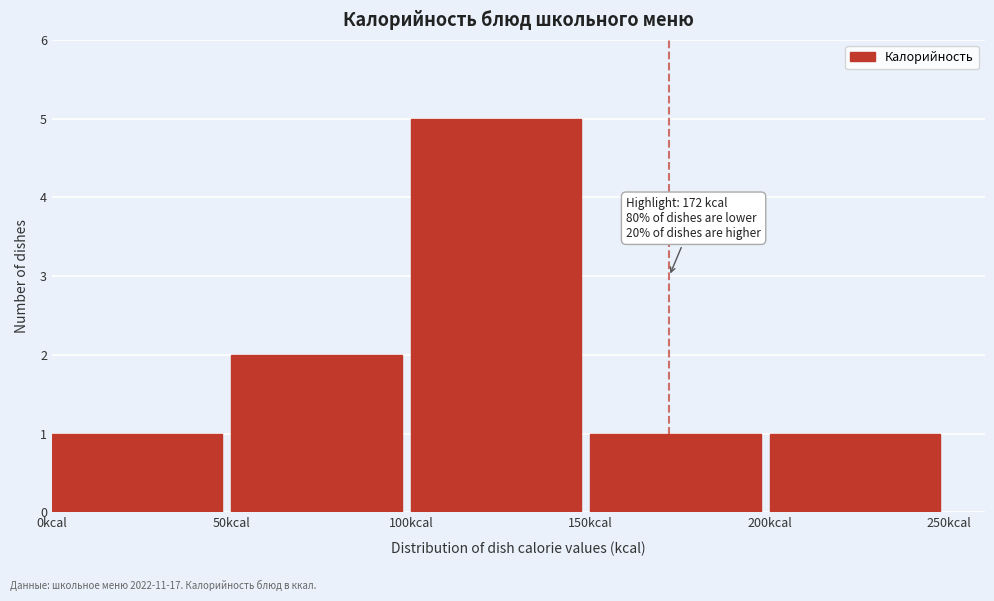

Reading right to left, list all the values displayed in this chart.

1	1	5	2	1